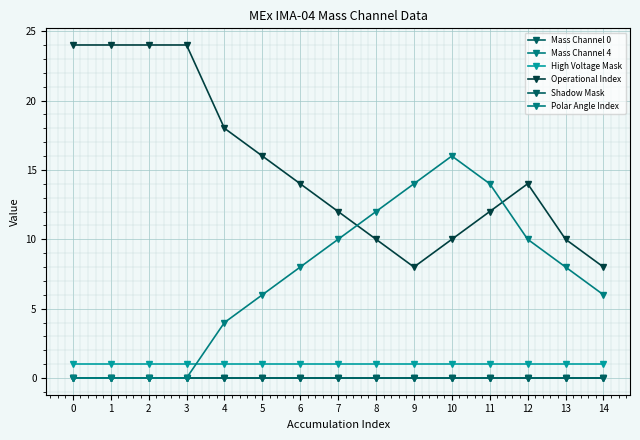

What is the total value across all series at 11?

27